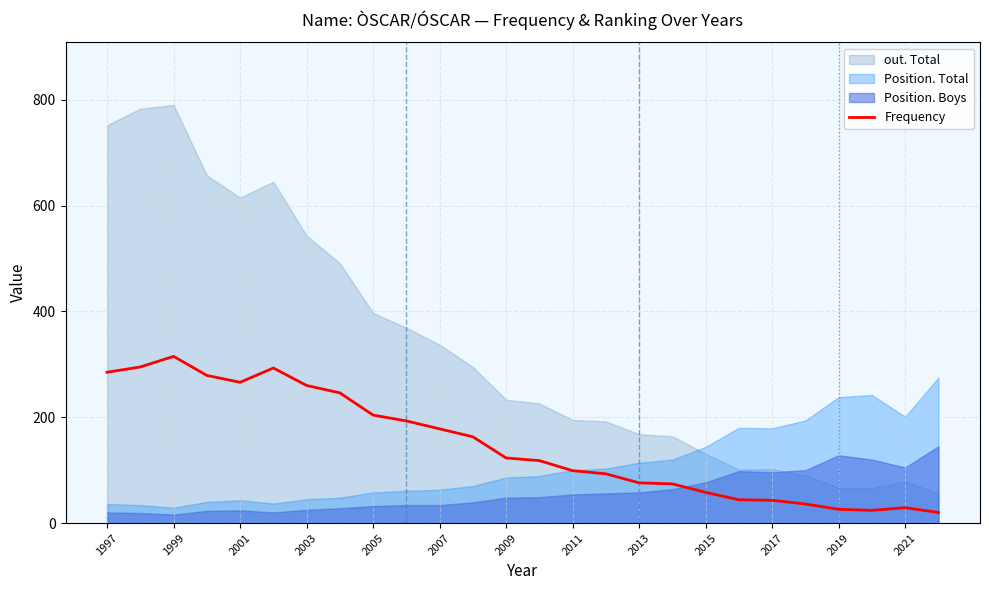

At which label does the data first exceed 123?

1997